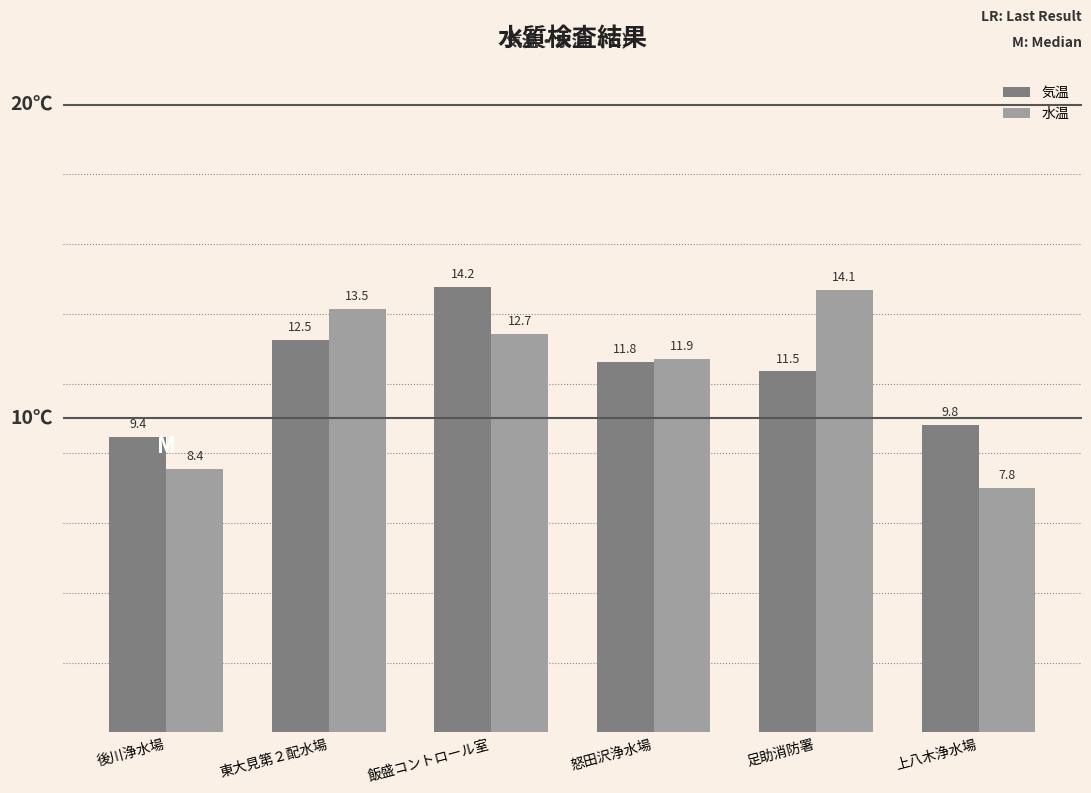

At which label is 気温 closest to 11?

足助消防署